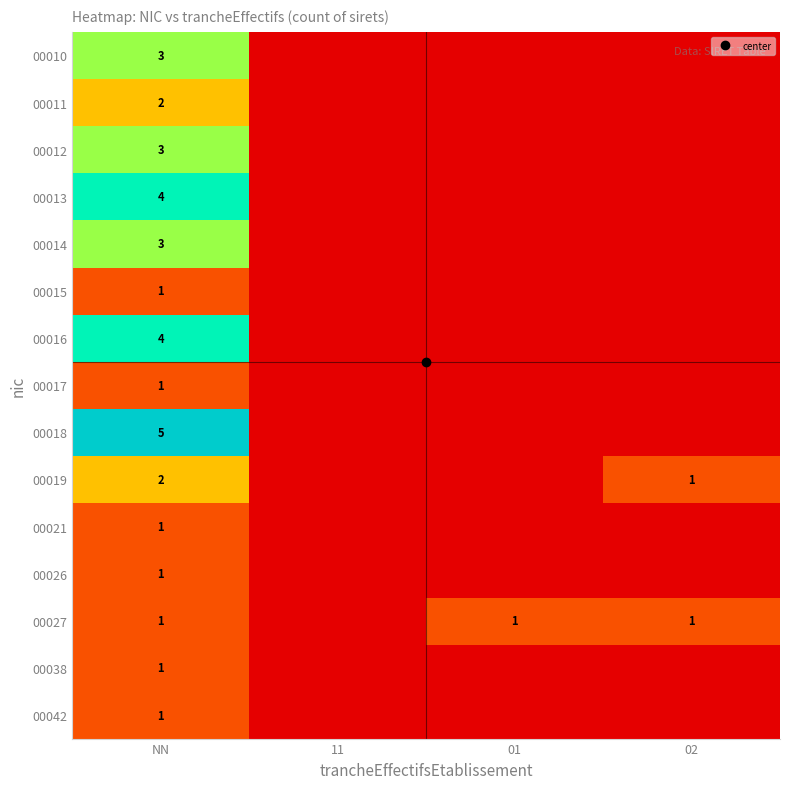

Is the value of 00013 at 02 greater than the value of 00012 at 02?

No